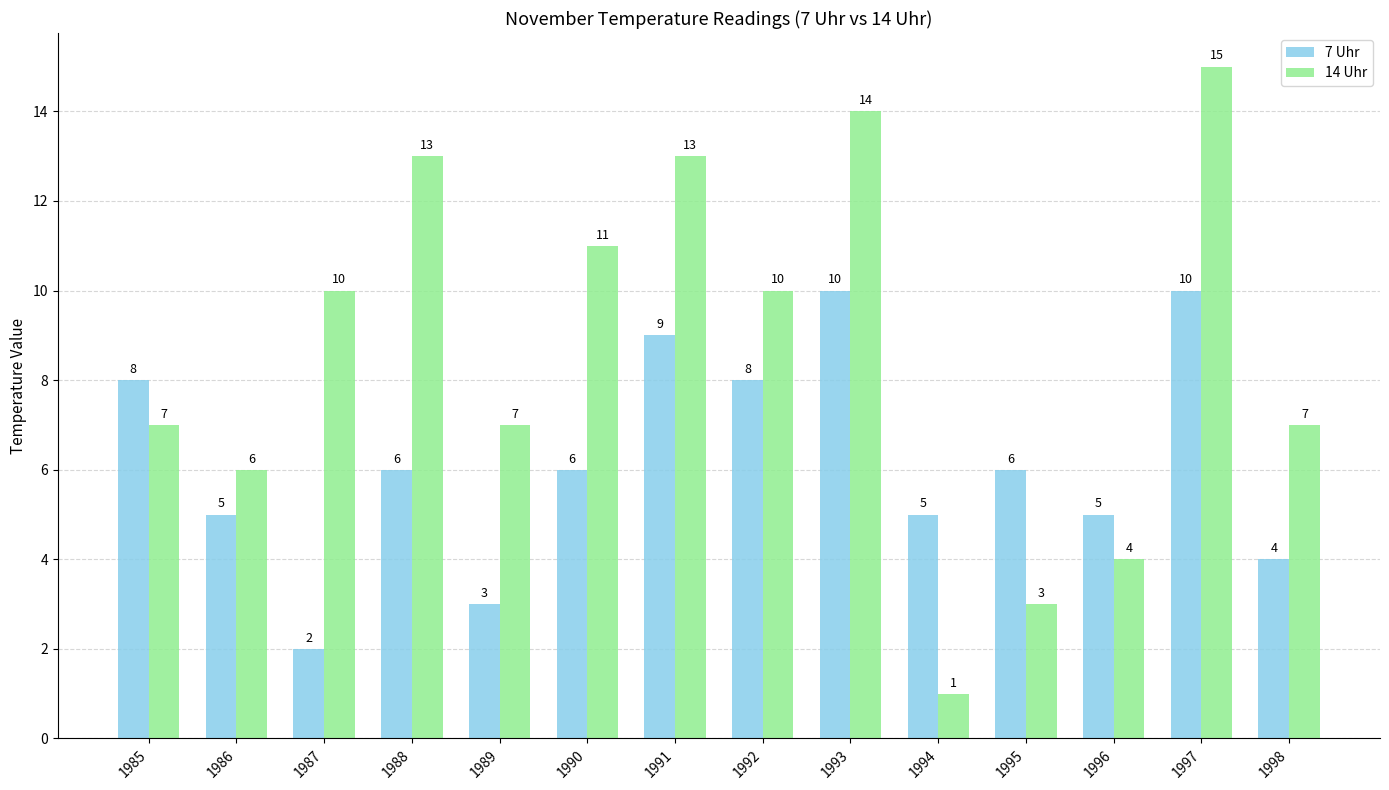

What is the difference between the highest and lowest values at 1998?

3